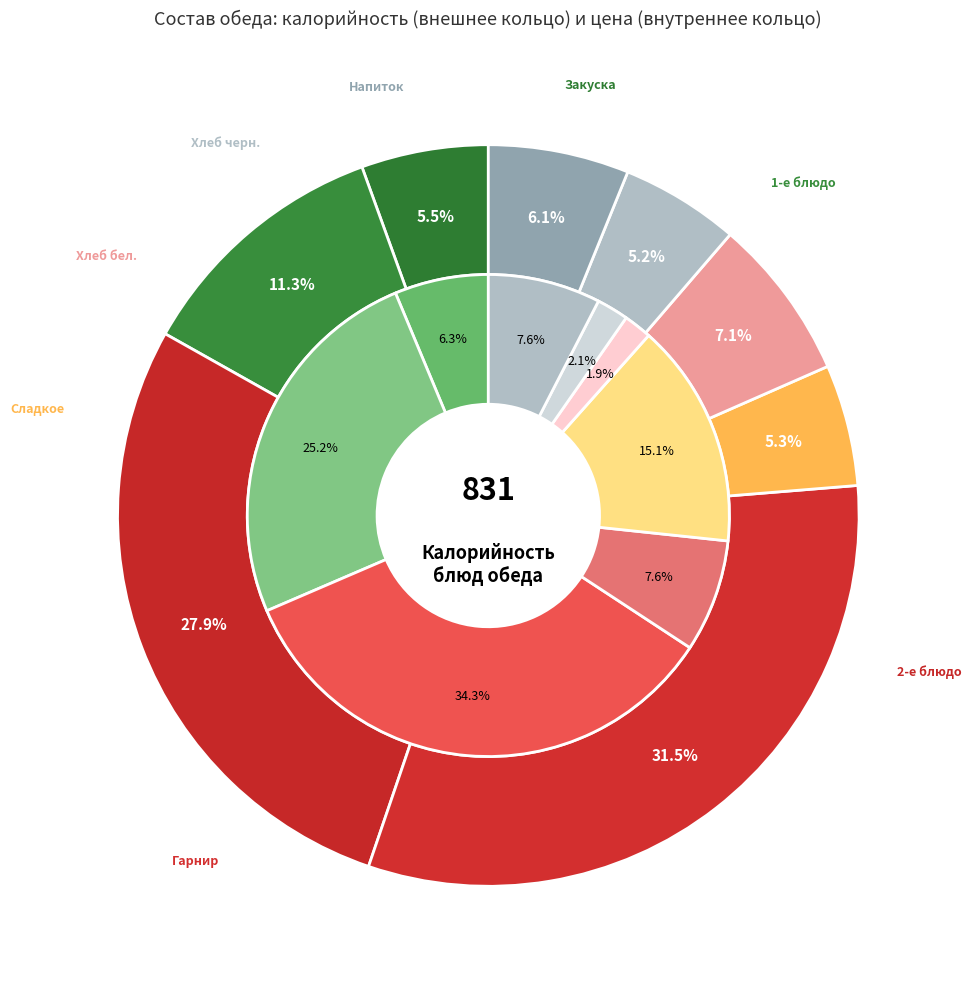

To the nearest percent, what portion does чай с молоком represent?

6%